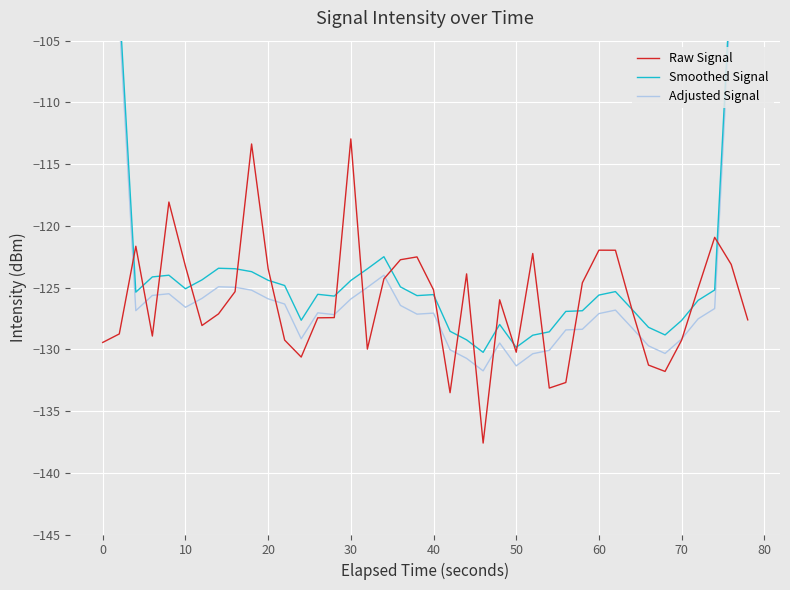

What is the lowest value of the Raw Signal series?

-137.6